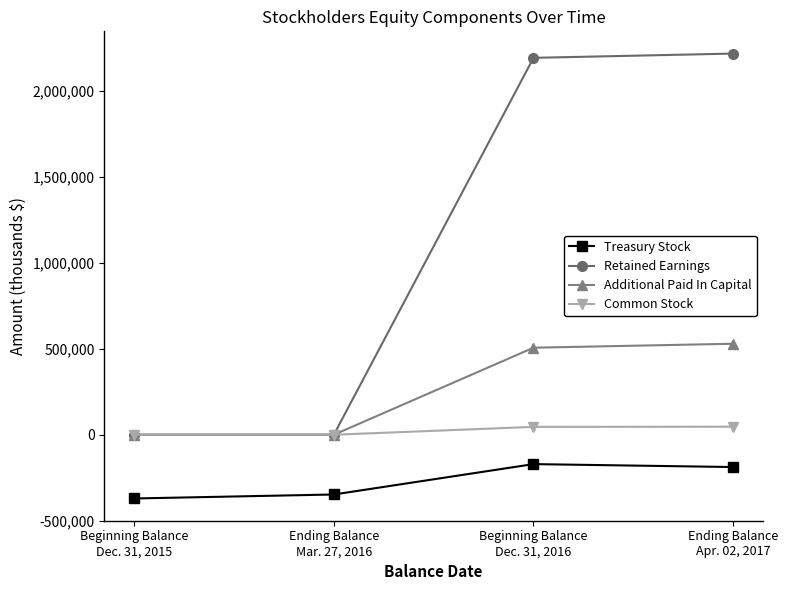

True or false: Retained Earnings has a value of 0 at Ending Balance
Mar. 27, 2016.

True